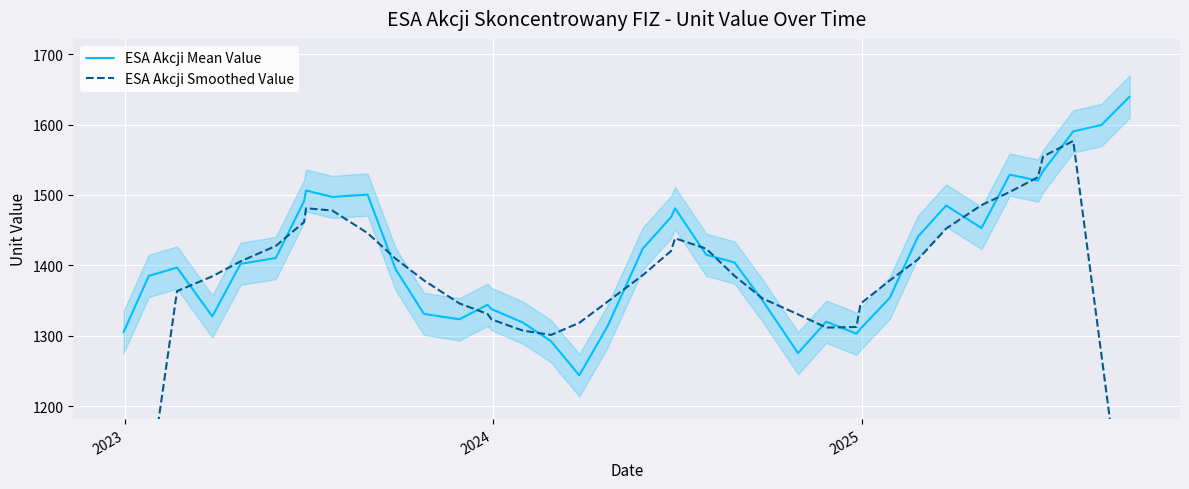

True or false: ESA Akcji Mean Value and ESA Akcji Smoothed Value intersect in this chart.

True